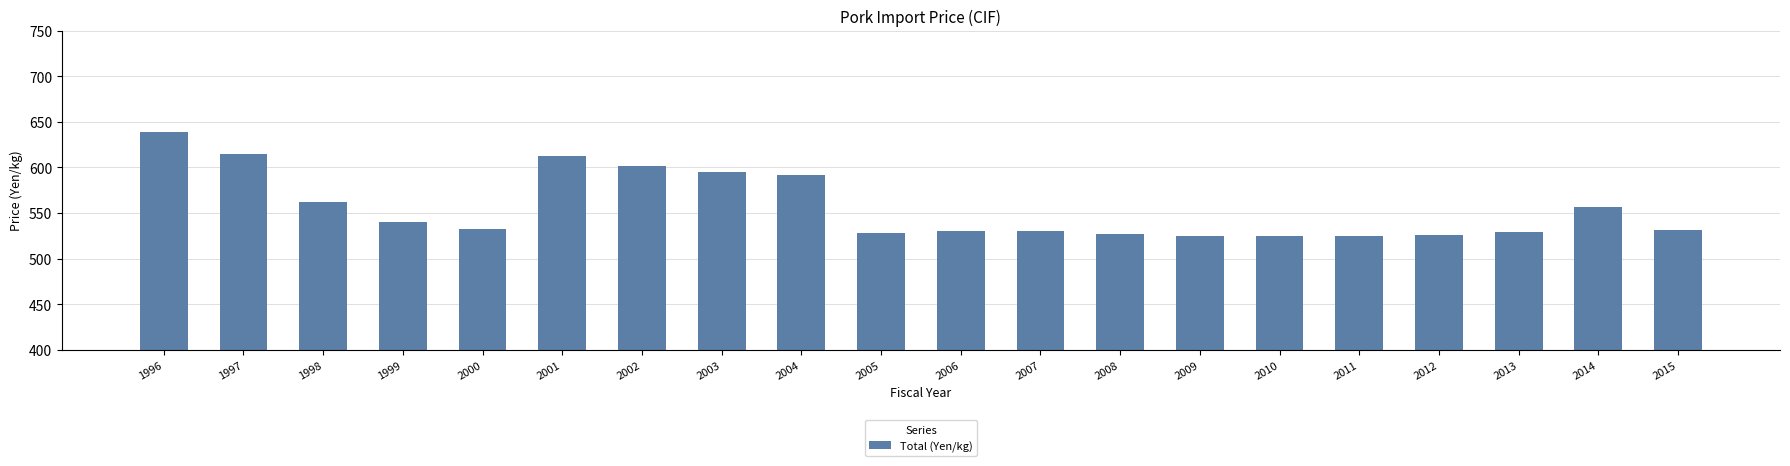

At which label does the data first exceed 532?

1996